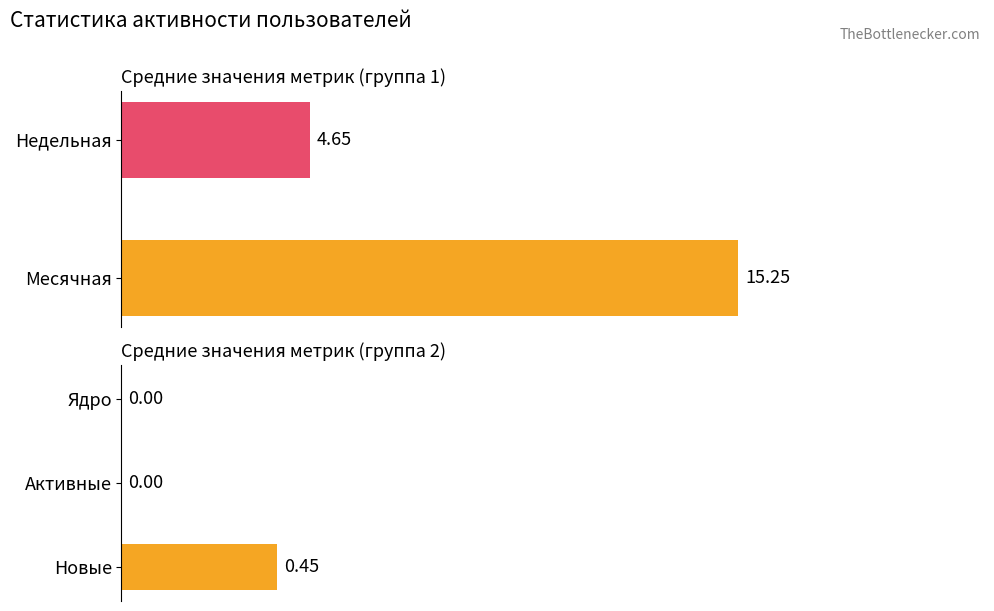

Are the bars horizontal?

Yes